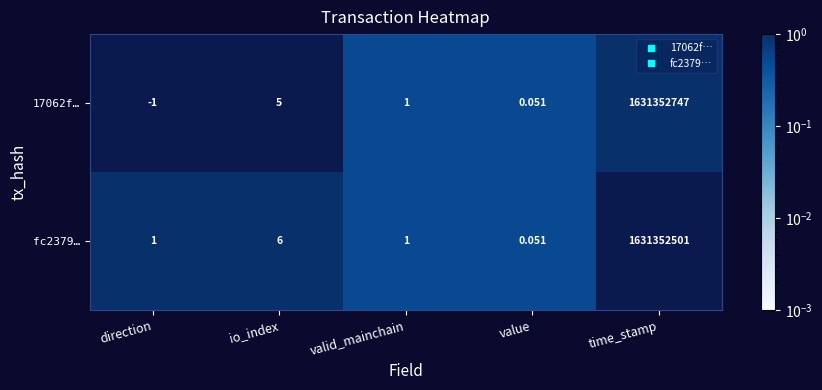

Is the value of fc2379… at value greater than the value of 17062f… at valid_mainchain?

No